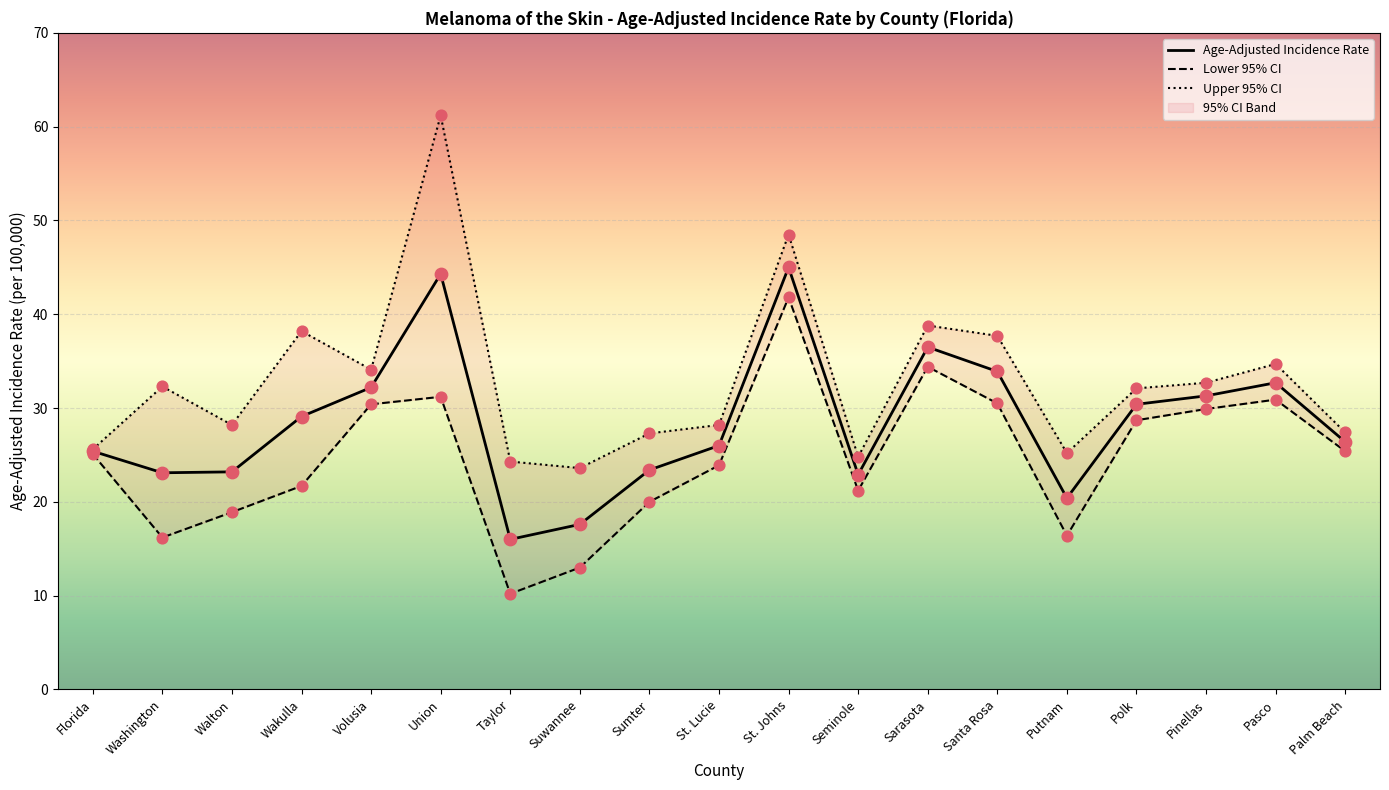

At which category is the sum across all series the highest?

Union